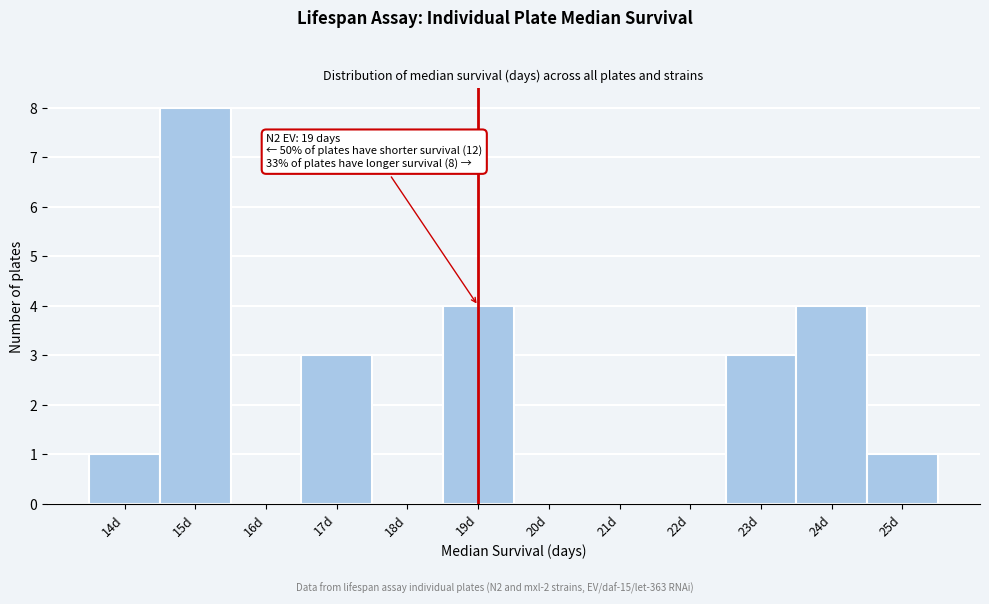

Reading right to left, transcribe all the data shown in this chart.

25d=1	24d=4	23d=3	22d=0	21d=0	20d=0	19d=4	18d=0	17d=3	16d=0	15d=8	14d=1